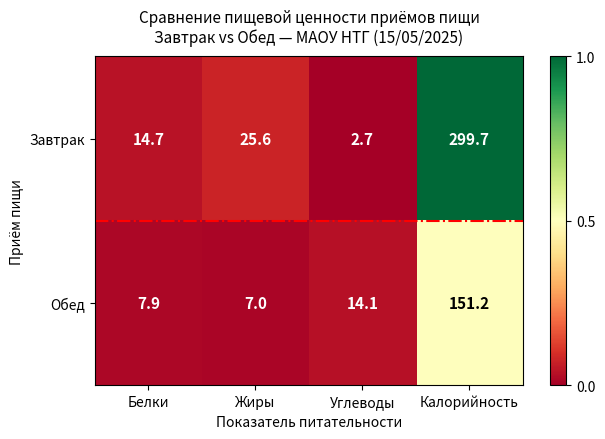

The value of Завтрак at Углеводы is 2.7. True or false?

True